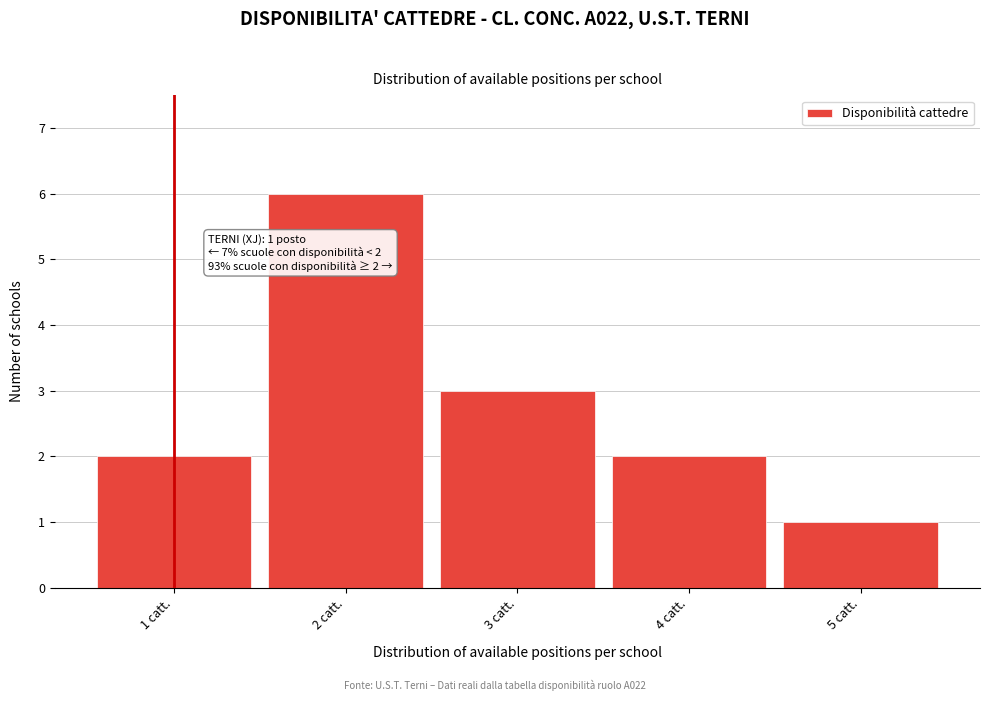

Reading right to left, list all the values displayed in this chart.

1	2	3	6	2